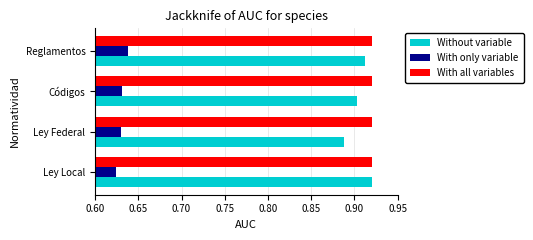

The value of With all variables at Reglamentos is 0.9. True or false?

True